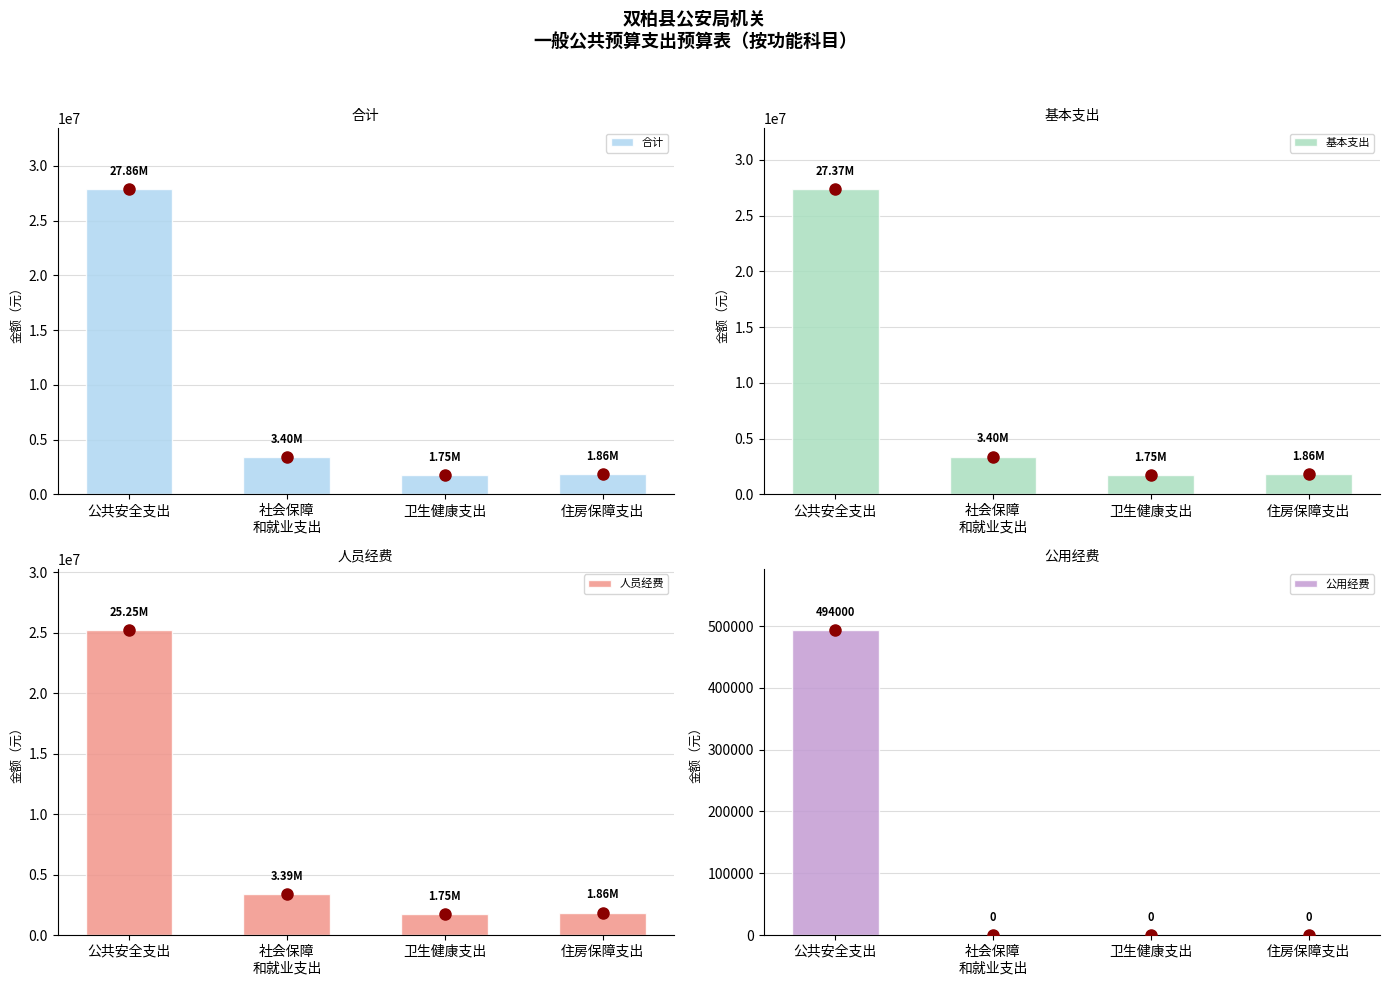

What is the difference between the maximum and minimum values in the 公用经费 series?

494000.0